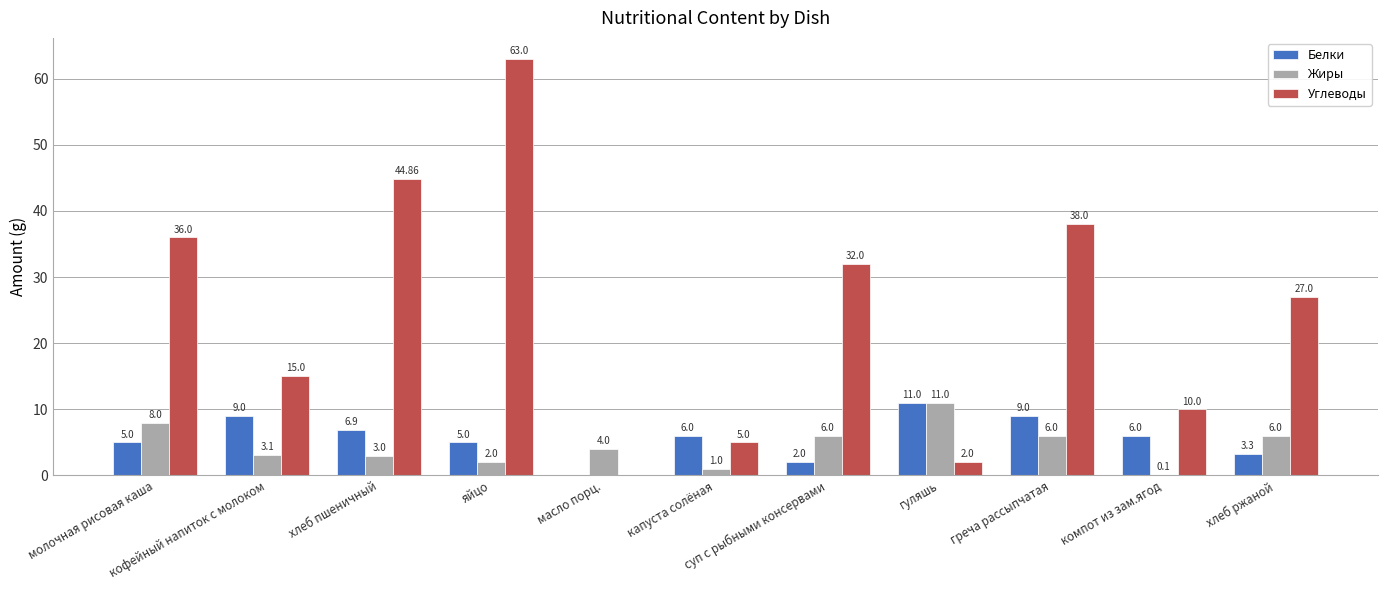

At which label does Белки first exceed 6?

кофейный напиток с молоком